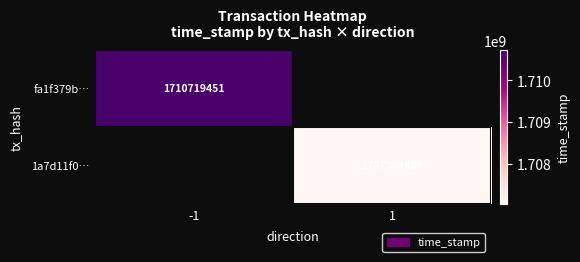

What is the maximum value shown in the chart?

1710719451.0